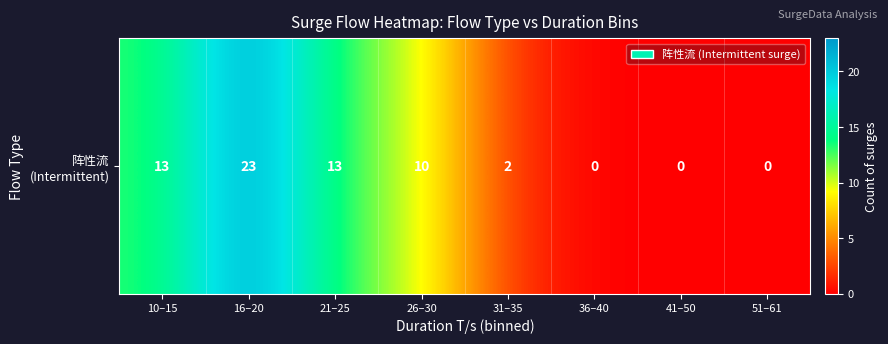

What is the difference between the maximum and minimum values?

23